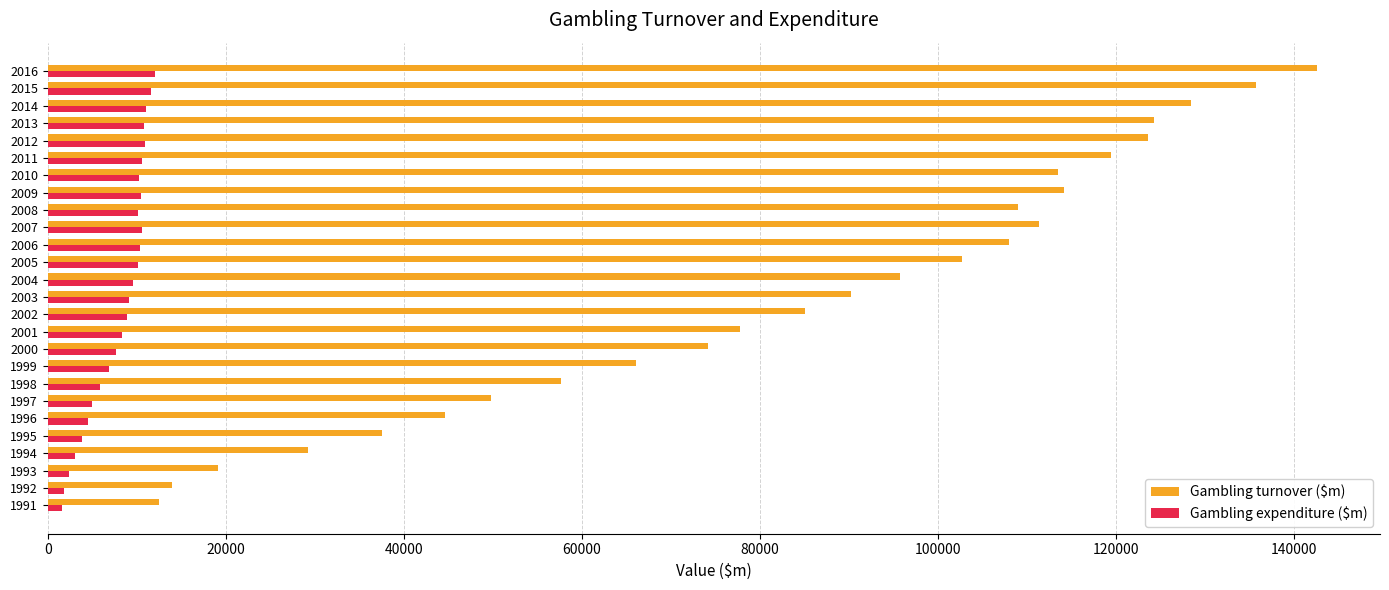

Which series changed the most between 1996 and 2002?

Gambling turnover ($m)